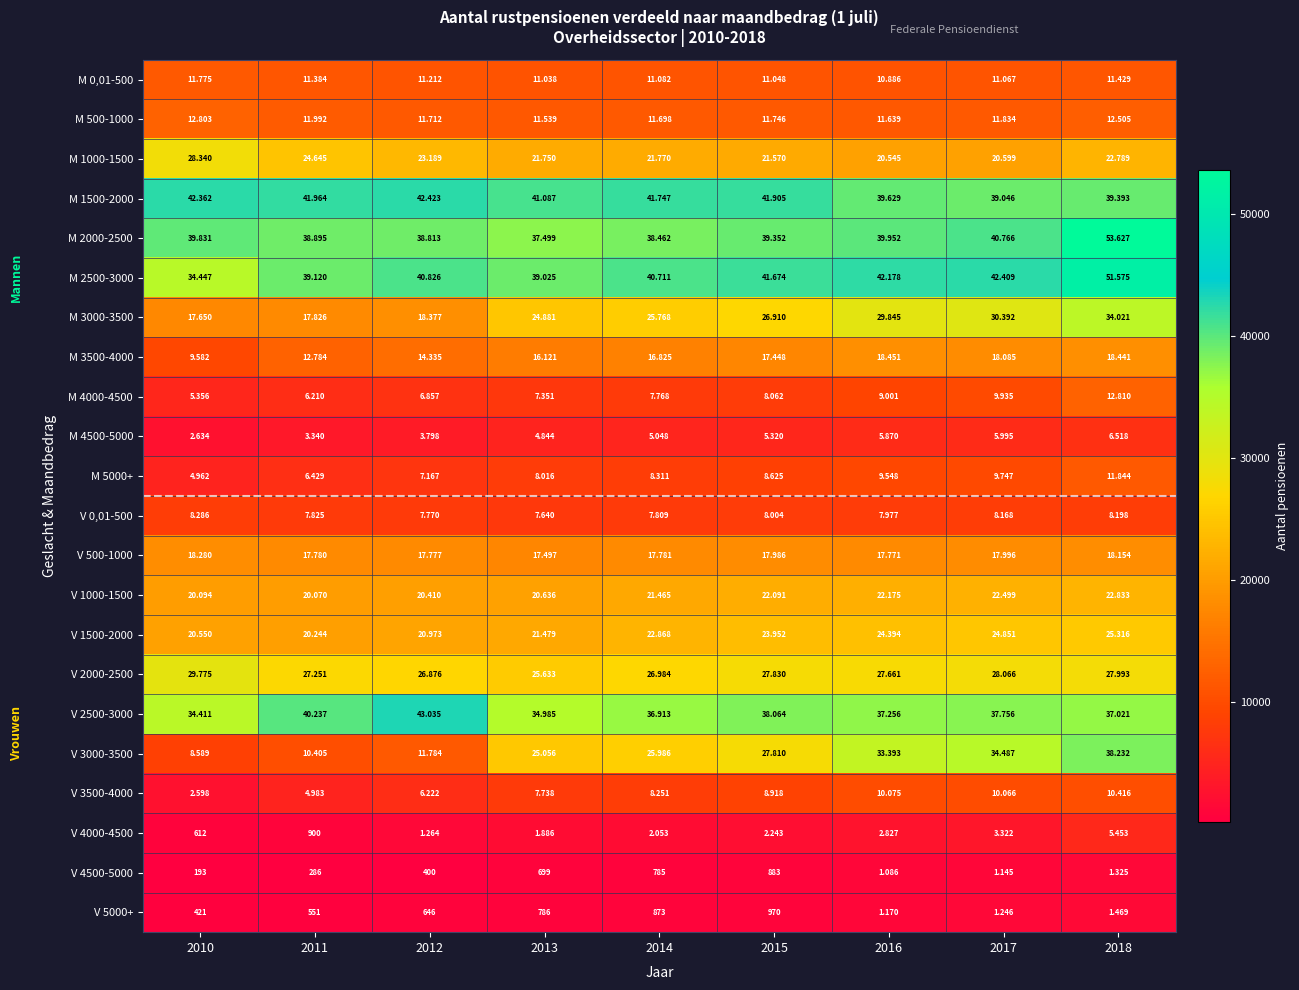

At which category does the chart reach its peak across all series?

2018